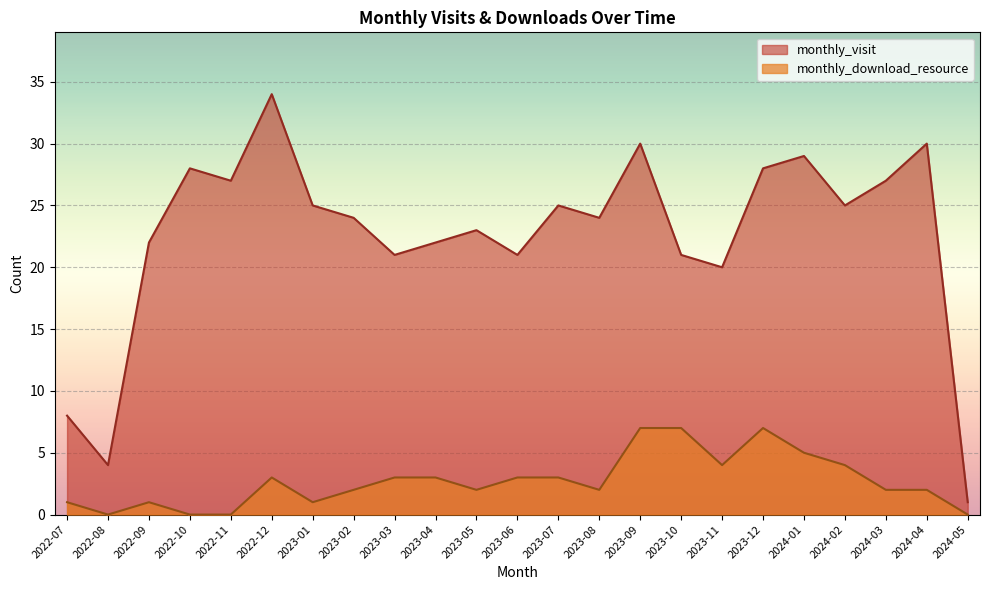

How many lines are shown in the chart?

2